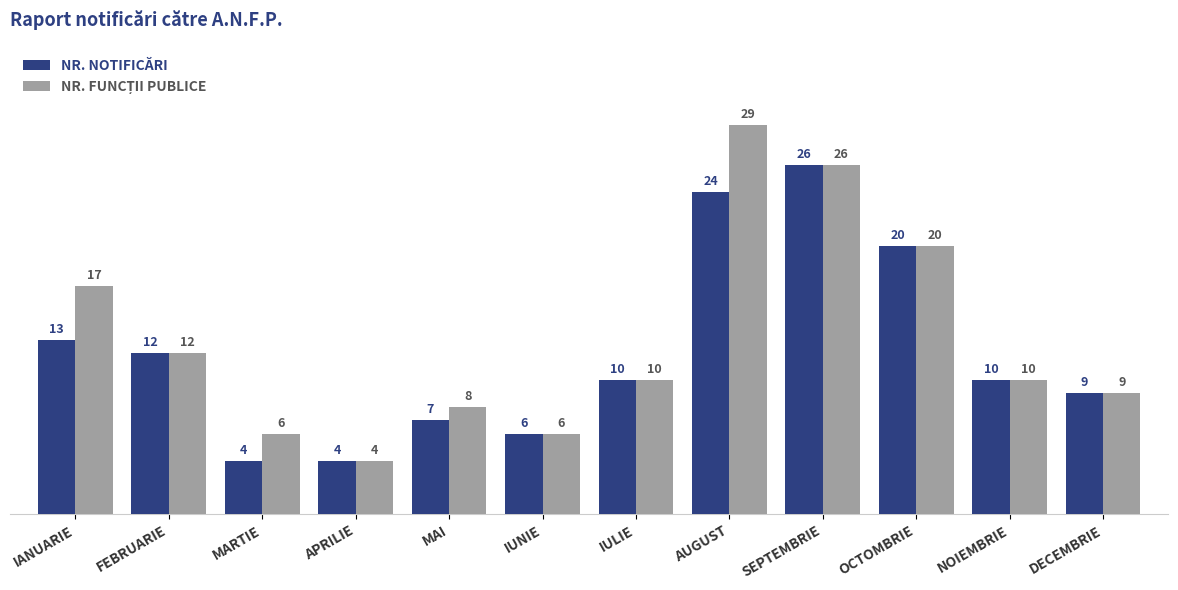

At which label is NR. NOTIFICĂRI closest to 15?

IANUARIE